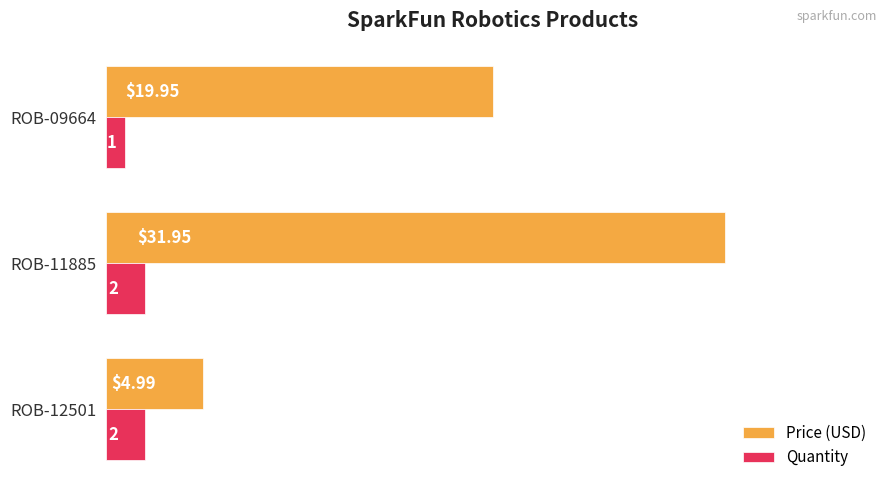

At which category is the sum across all series the highest?

ROB-11885